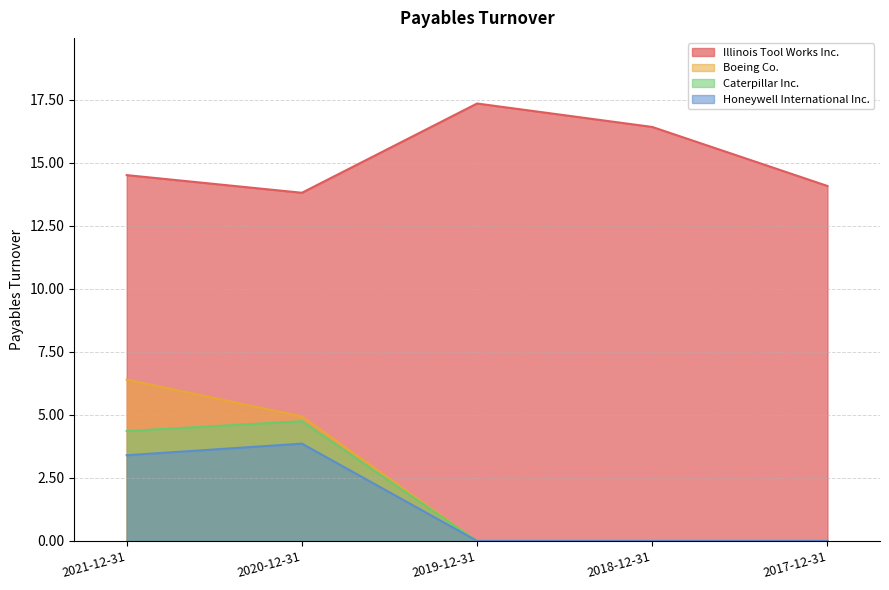

Rank the categories by Caterpillar Inc. value from highest to lowest.

2020-12-31, 2021-12-31, 2019-12-31, 2018-12-31, 2017-12-31